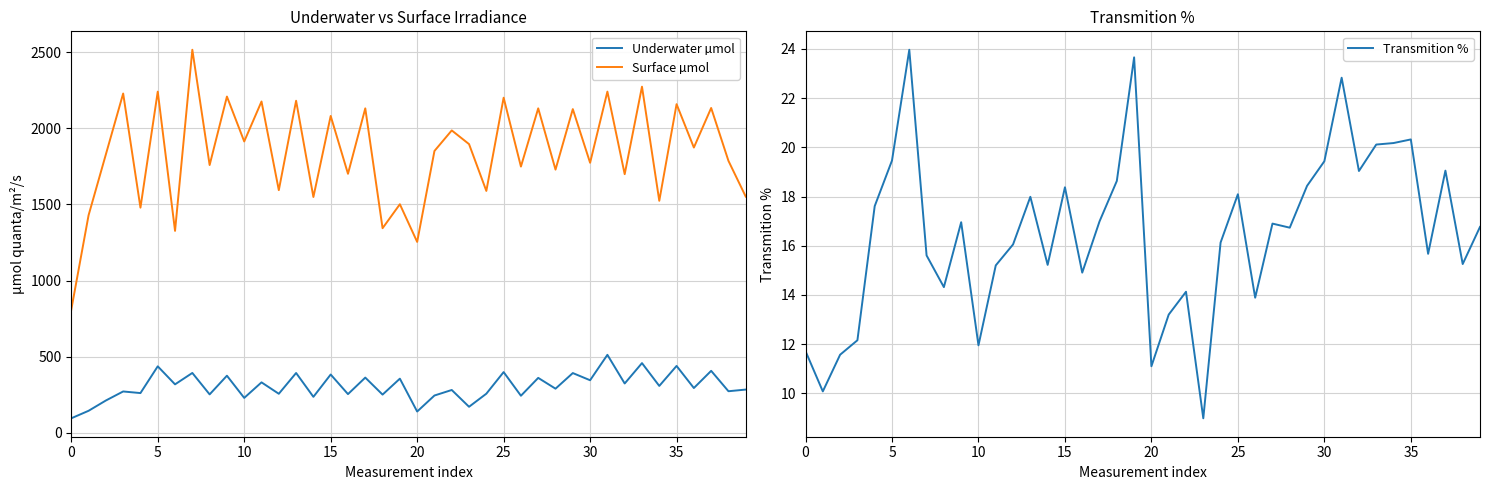

True or false: Surface µmol and Underwater µmol intersect in this chart.

False